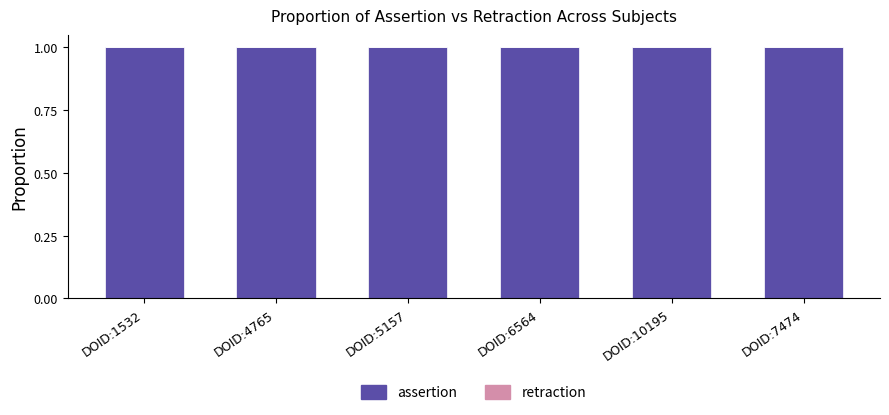

List the labels in order of retraction value, smallest first.

DOID:1532, DOID:4765, DOID:5157, DOID:6564, DOID:10195, DOID:7474